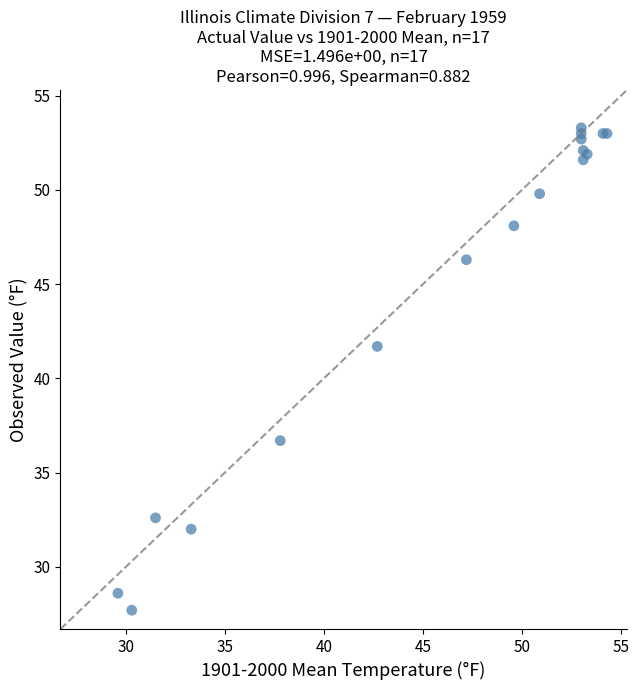

What Y value in the scatter plot is closest to 40?

41.7